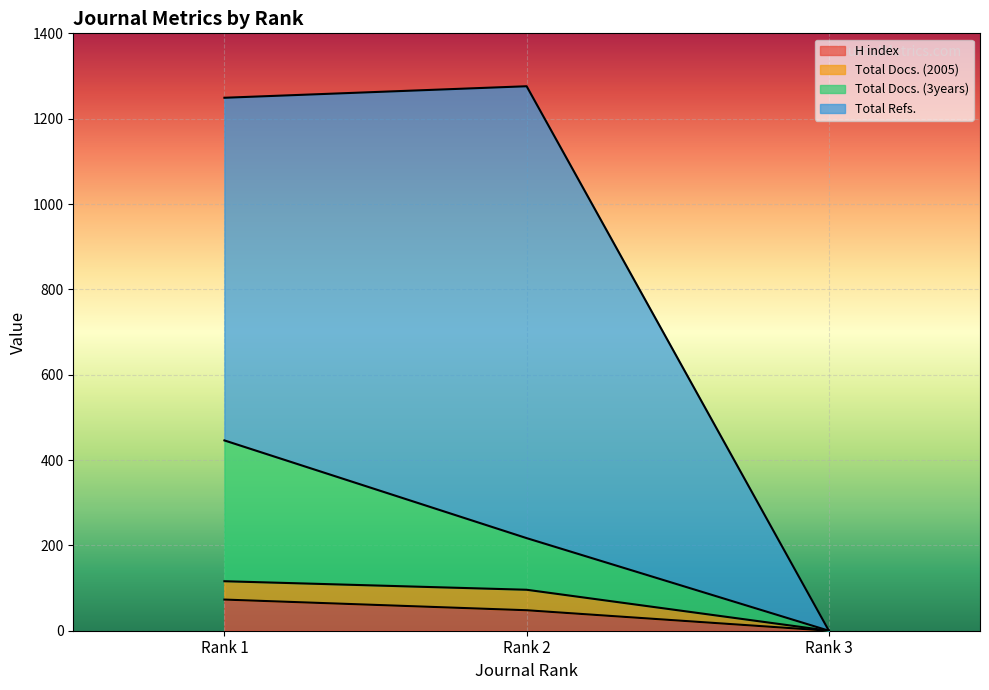

What is the sum of all H index values?

121